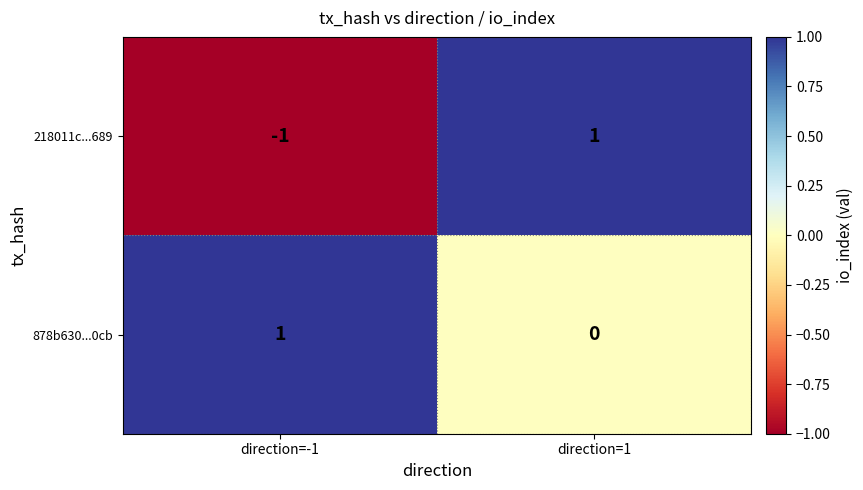

How many data points does each series have?

2